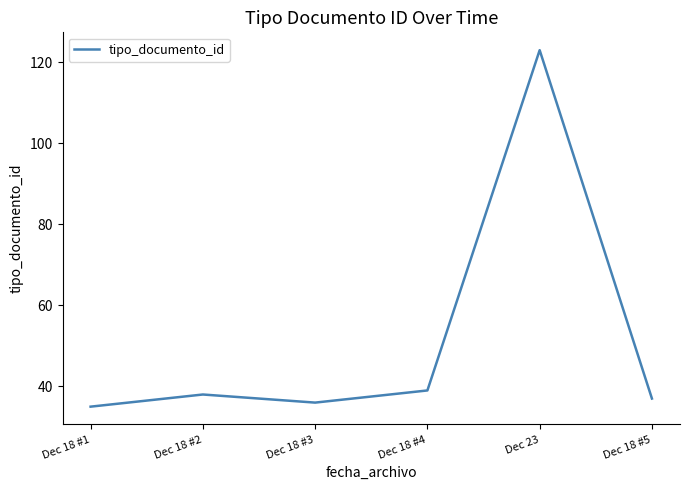

True or false: there are more than 2 points higher than both neighbors.

False